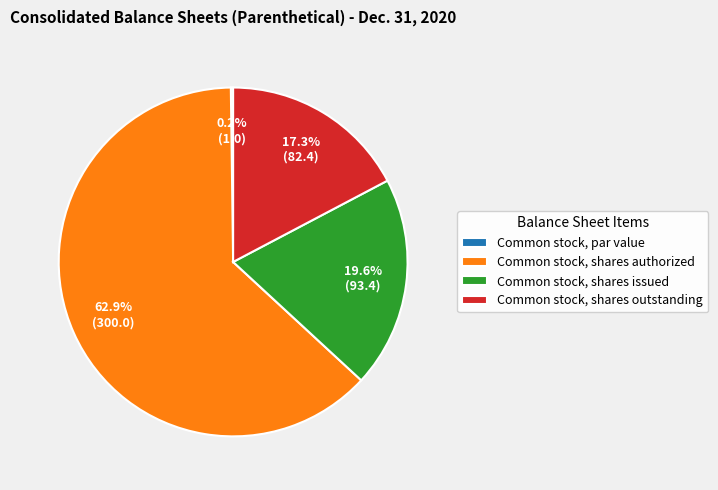

What is the majority slice?

Common stock, shares authorized